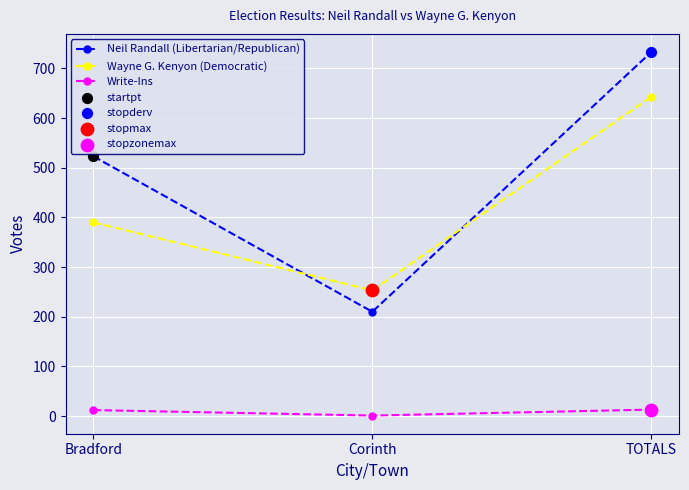

The value of Neil Randall (Libertarian/Republican) at TOTALS is 733. True or false?

True